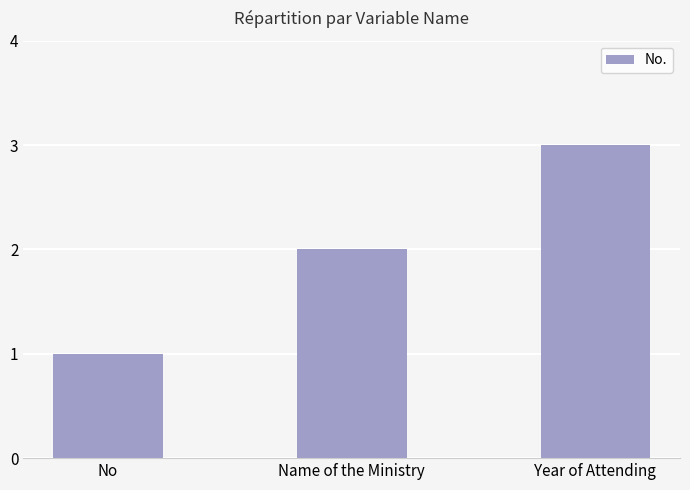

List the labels in order of value, largest first.

Year of Attending, Name of the Ministry, No